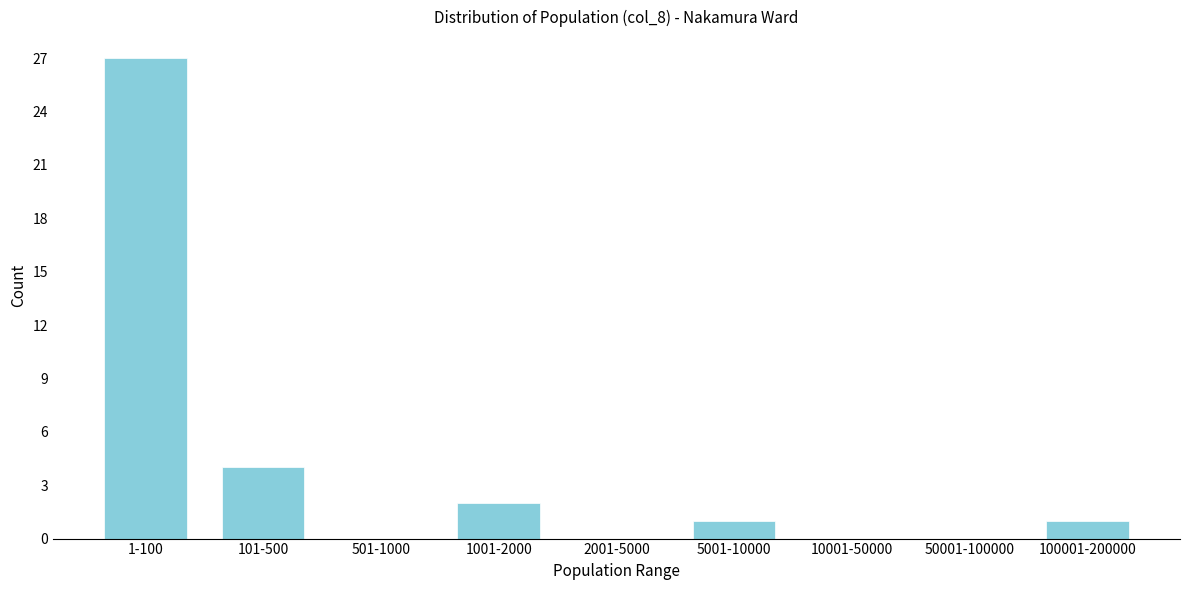

Reading right to left, list all the values displayed in this chart.

100001-200000=1	50001-100000=0	10001-50000=0	5001-10000=1	2001-5000=0	1001-2000=2	501-1000=0	101-500=4	1-100=27